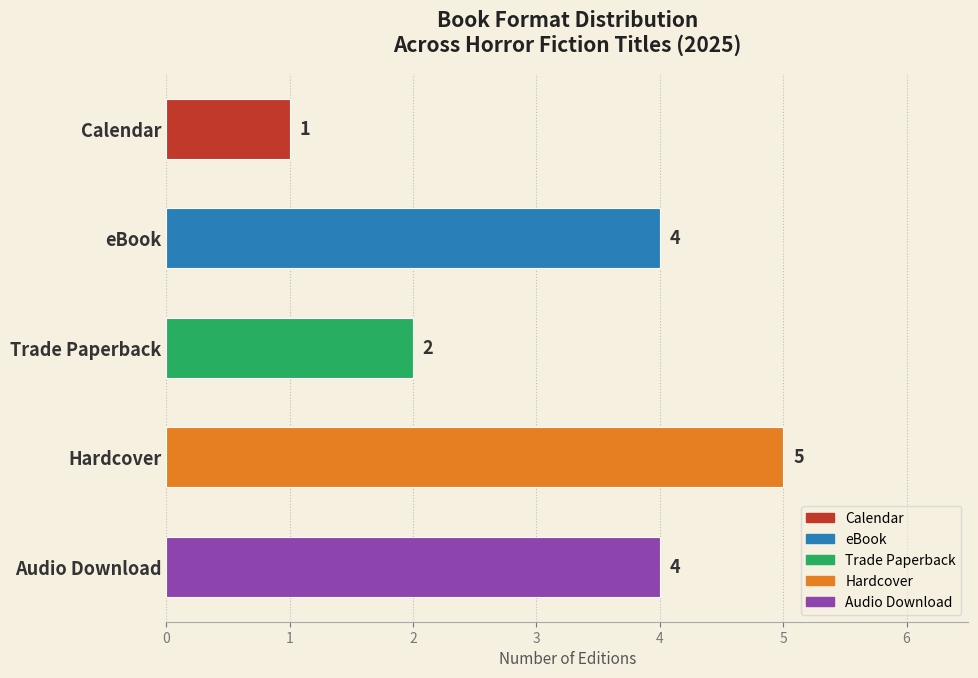

At which category does the chart reach its peak across all series?

Hardcover